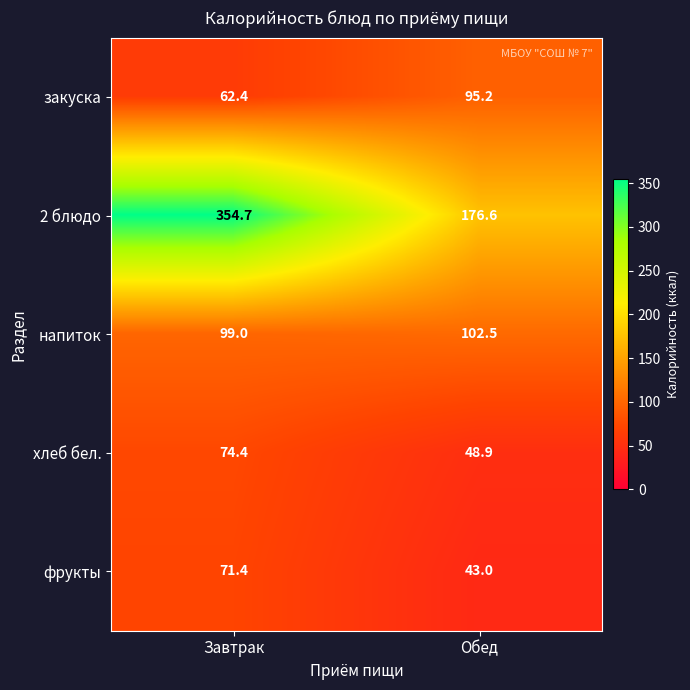

Reading left to right, what are all the values shown in this chart?

закуска: 62.4	95.2
2 блюдо: 354.7	176.6
напиток: 99.0	102.5
хлеб бел.: 74.4	48.9
фрукты: 71.4	43.0